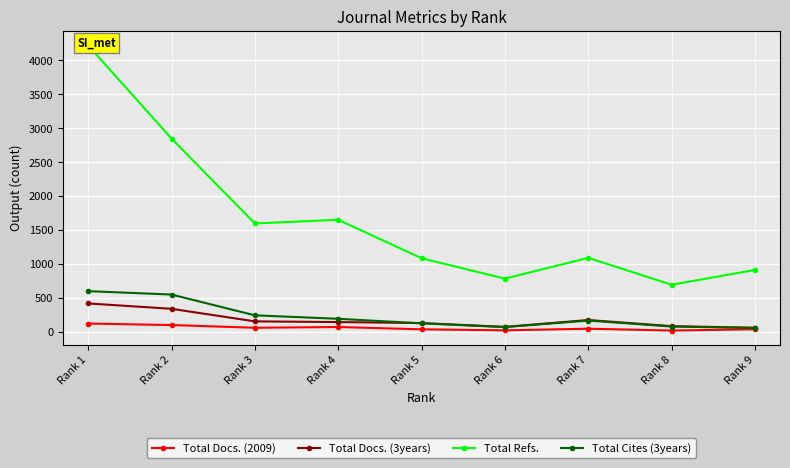

Reading left to right, what are all the values shown in this chart?

Total Docs. (2009): 127	105	65	76	42	27	51	24	43
Total Docs. (3years): 423	344	159	149	134	78	179	89	65
Total Refs.: 4221	2850	1600	1655	1088	788	1094	698	916
Total Cites (3years): 604	554	248	197	130	75	171	83	62